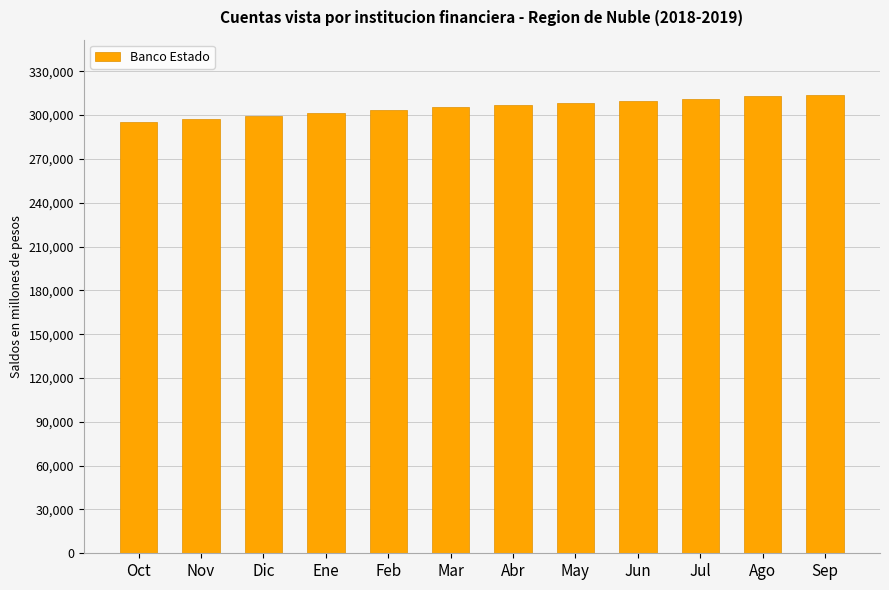

What is the value of the 7th bar from the left?

306862